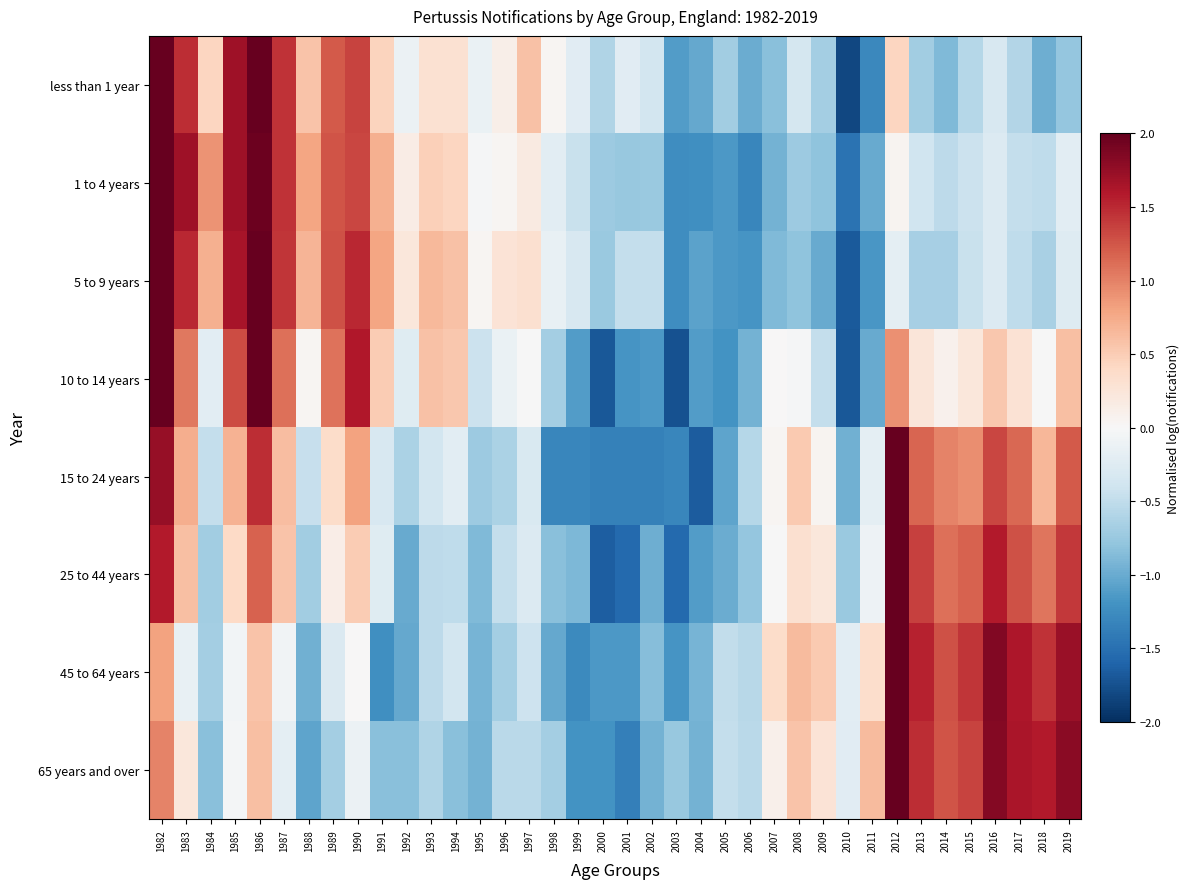

Rank the series by their maximum value, from highest to lowest.

less than 1 year, 1 to 4 years, 10 to 14 years, 5 to 9 years, 15 to 24 years, 45 to 64 years, 65 years and over, 25 to 44 years